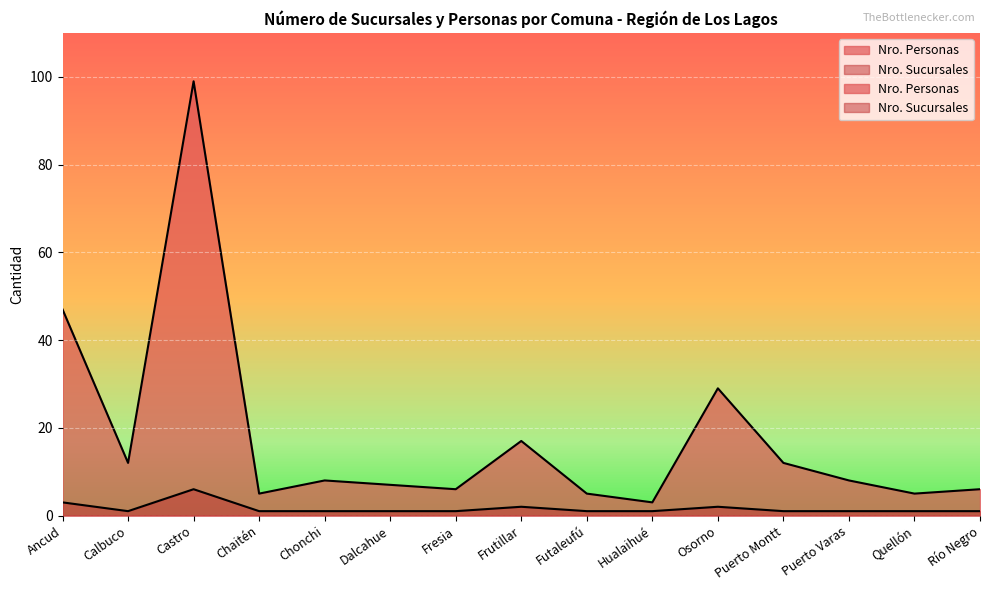

What is the highest value of the Nro. Sucursales series?

6